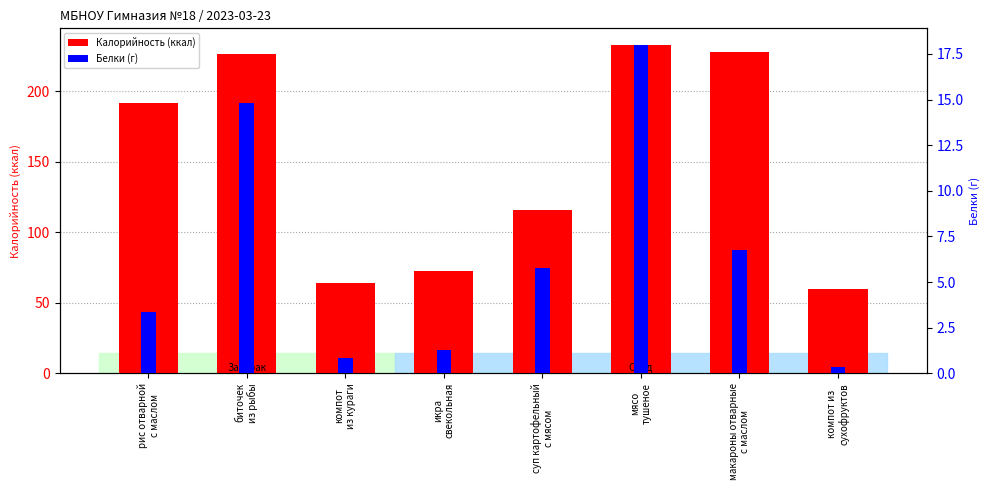

What is the approximate value of Белки (г) at рис отварной
с маслом?

3.3